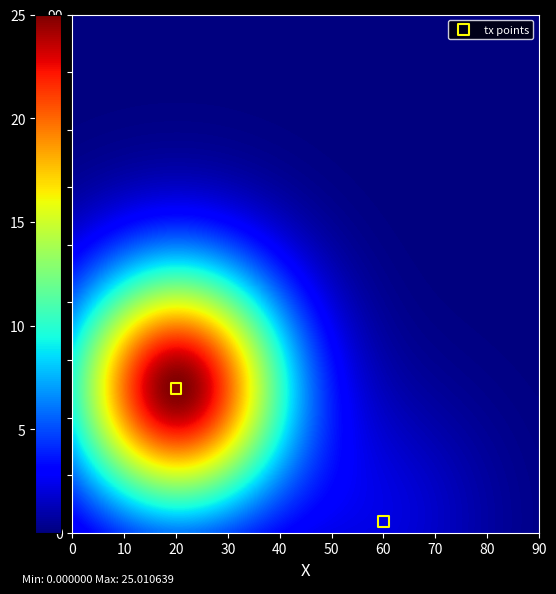

What is the range of Y values (max minus min)?

23